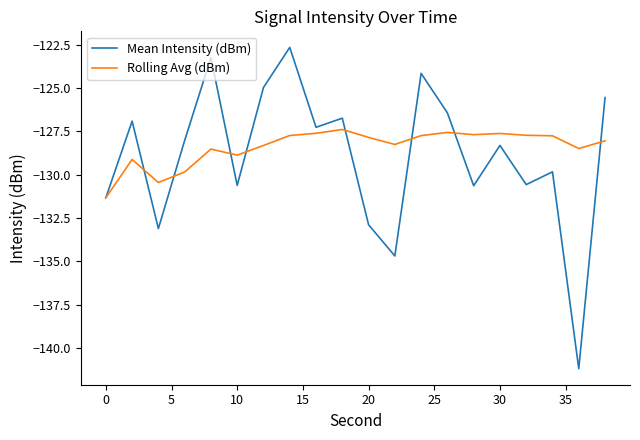

Rank the series by their average value, from lowest to highest.

Mean Intensity (dBm), Rolling Avg (dBm)